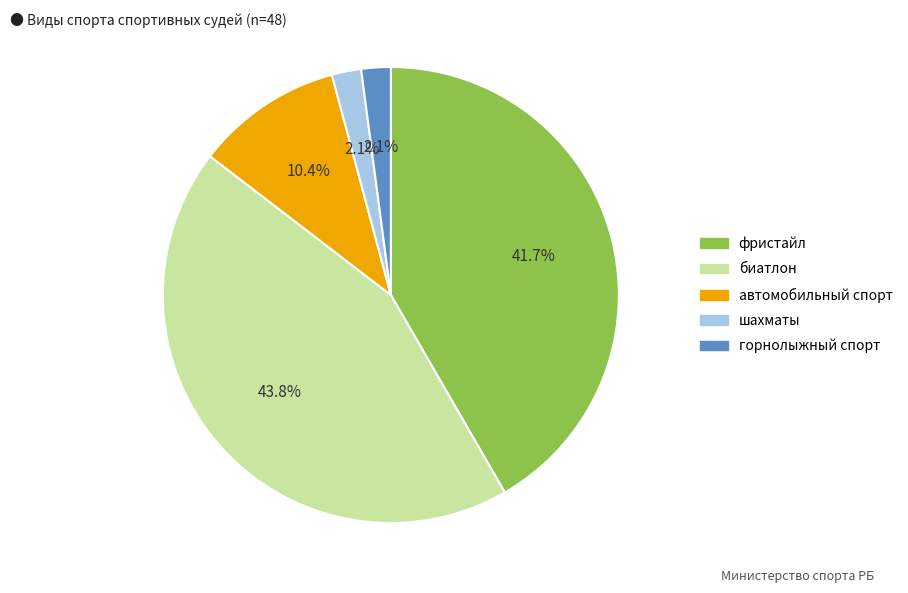

To the nearest percent, what percentage of the pie is шахматы?

2%